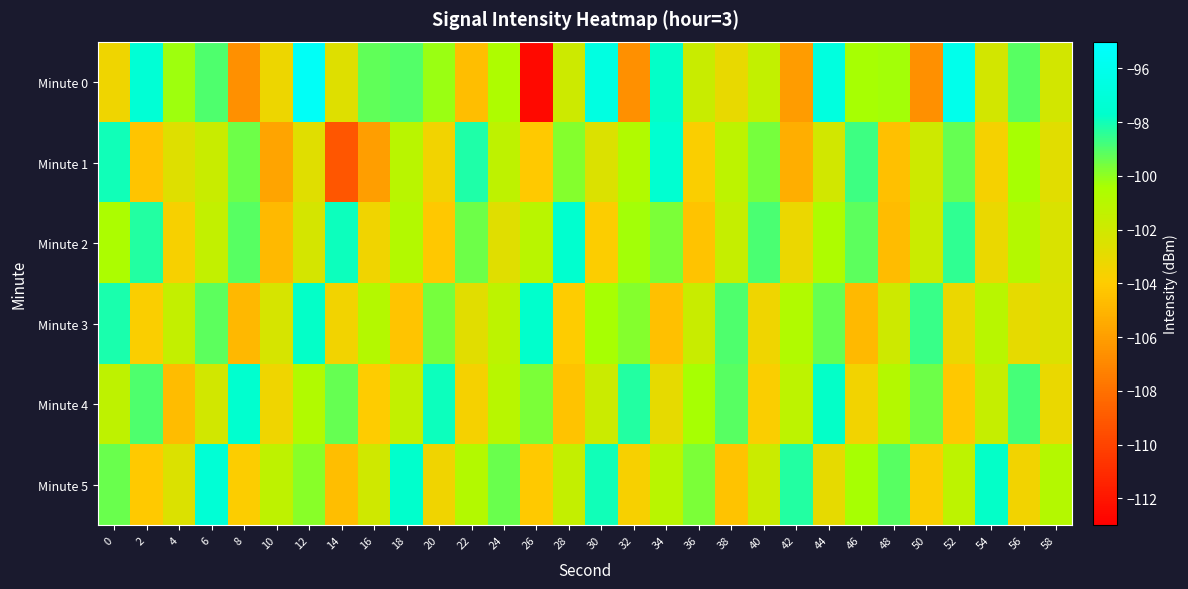

How many distinct data groups are displayed?

6